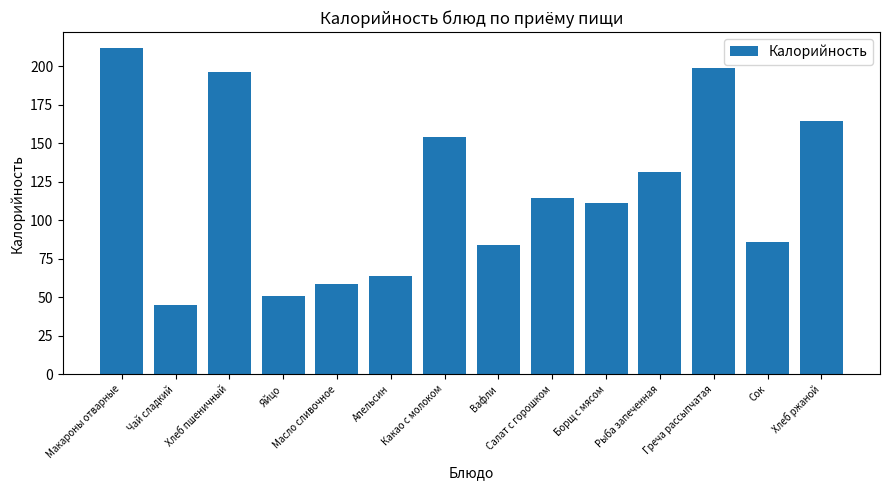

What is the change in value from Какао с молоком to Вафли?

-70.1